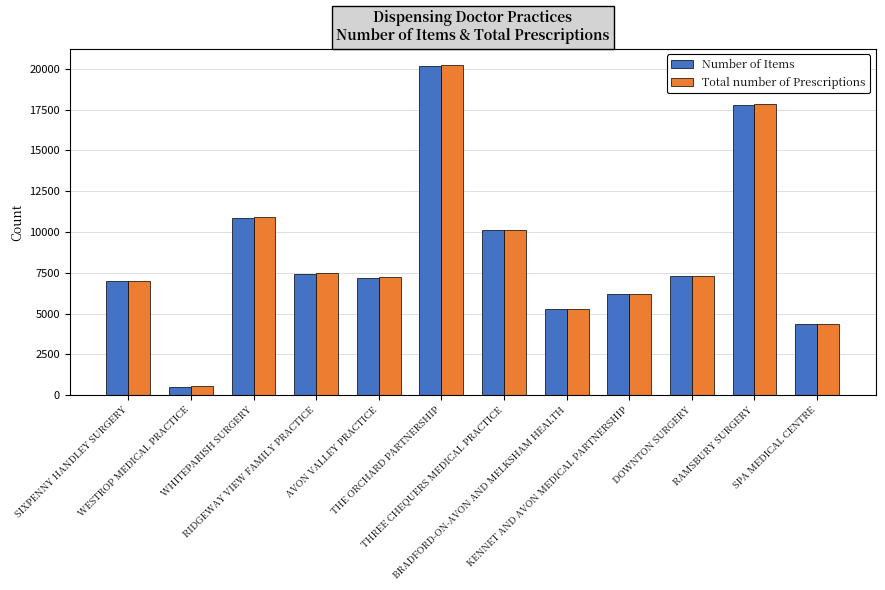

What is the smallest value displayed?

525